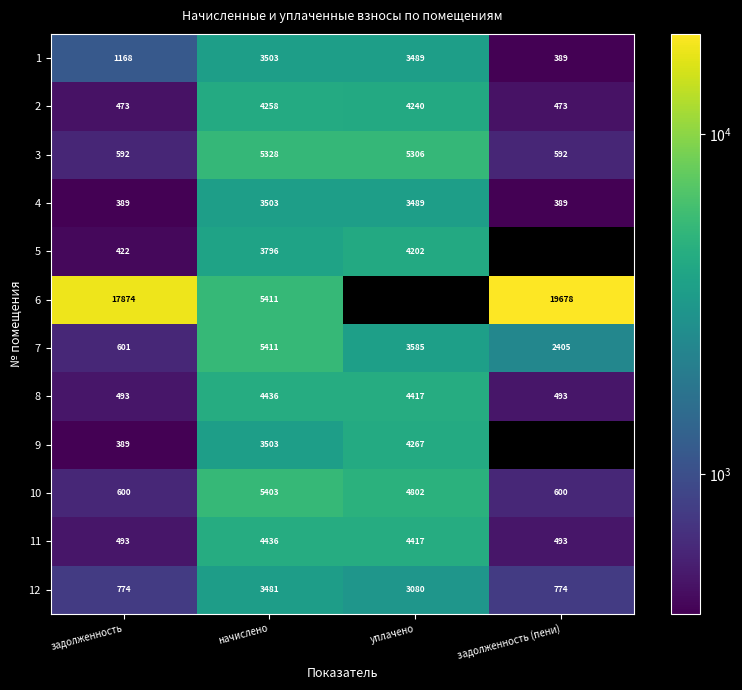

How many distinct data groups are displayed?

12